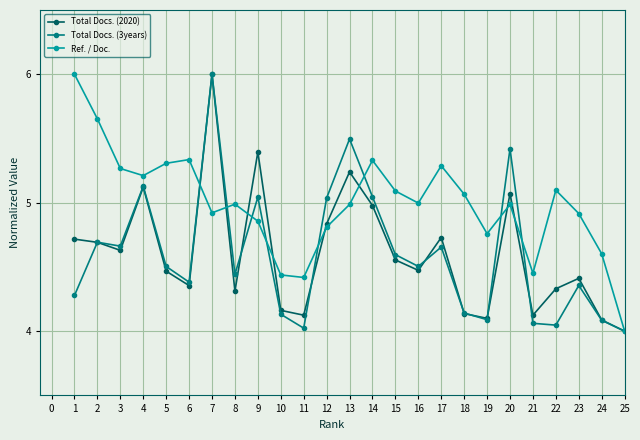

True or false: Ref. / Doc. has a value of 6.0 at 1.

True